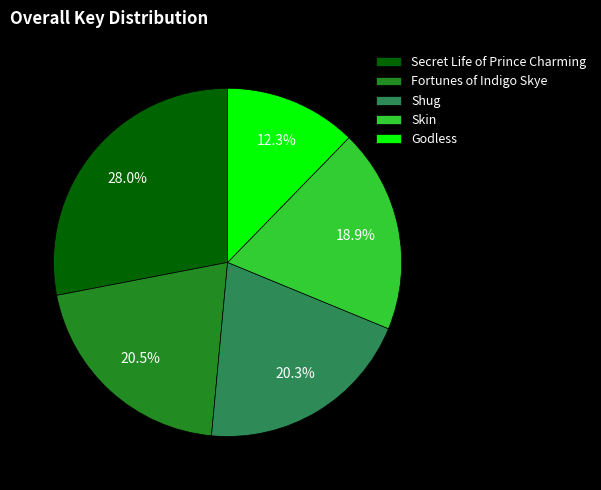

Combined, what portion of the pie is Secret Life of Prince Charming and Shug?

48.3%